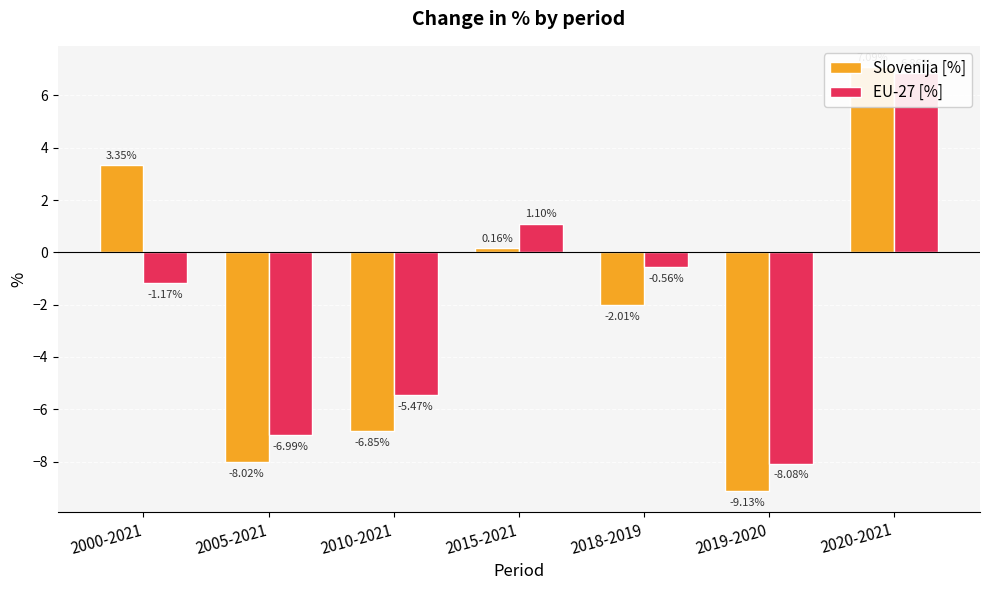

List the labels in order of Slovenija [%] value, largest first.

2020-2021, 2000-2021, 2015-2021, 2018-2019, 2010-2021, 2005-2021, 2019-2020